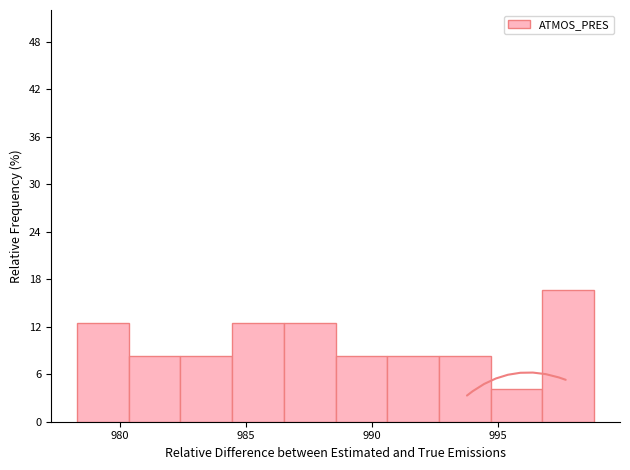

What is the height of the bar covering 990.60 to 992.65 on the x-axis? Neither the bar edges nor the heights are printed on the chart, so give them approximately, as read against the axes.

8